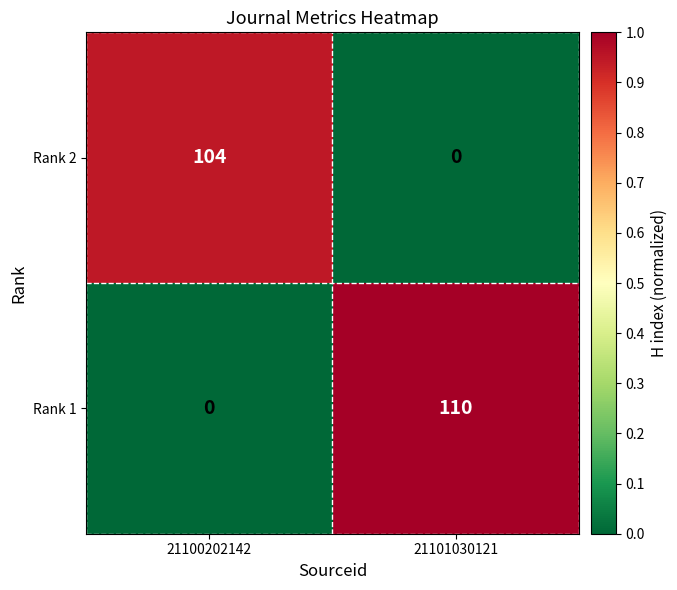

List the series in order of their overall mean, highest first.

Rank 1, Rank 2